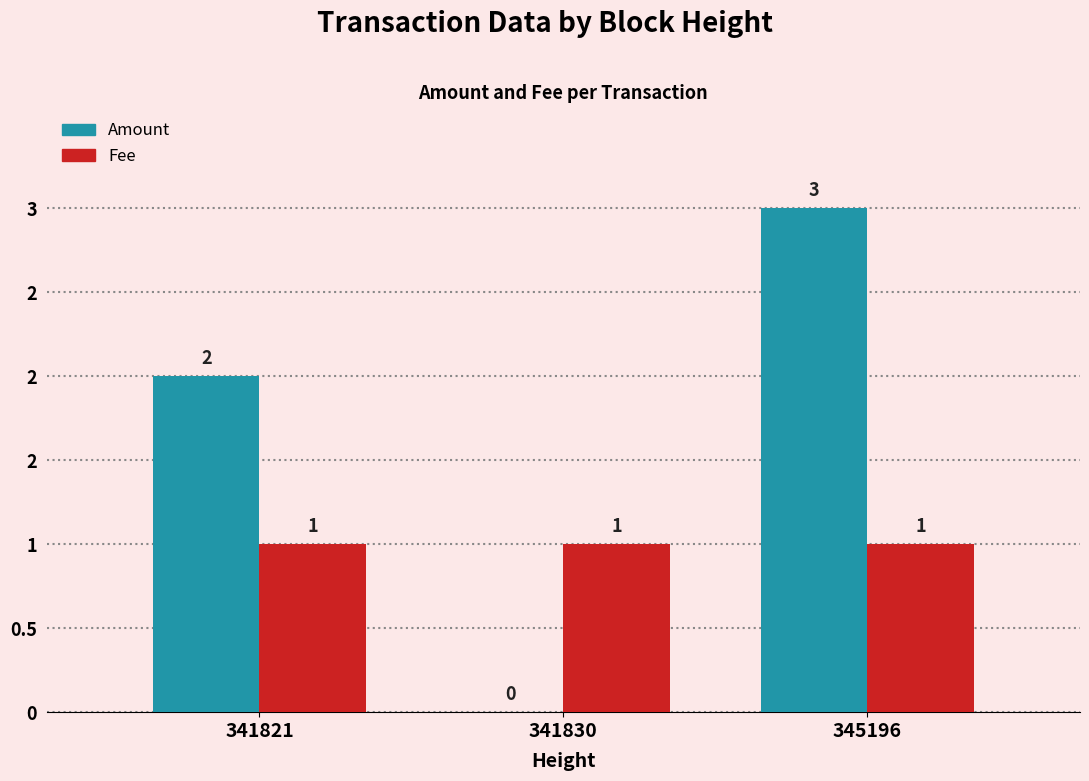

Reading left to right, list all the values displayed in this chart.

Amount: 2.0	0.0	3.0
Fee: 1.0	1.0	1.0